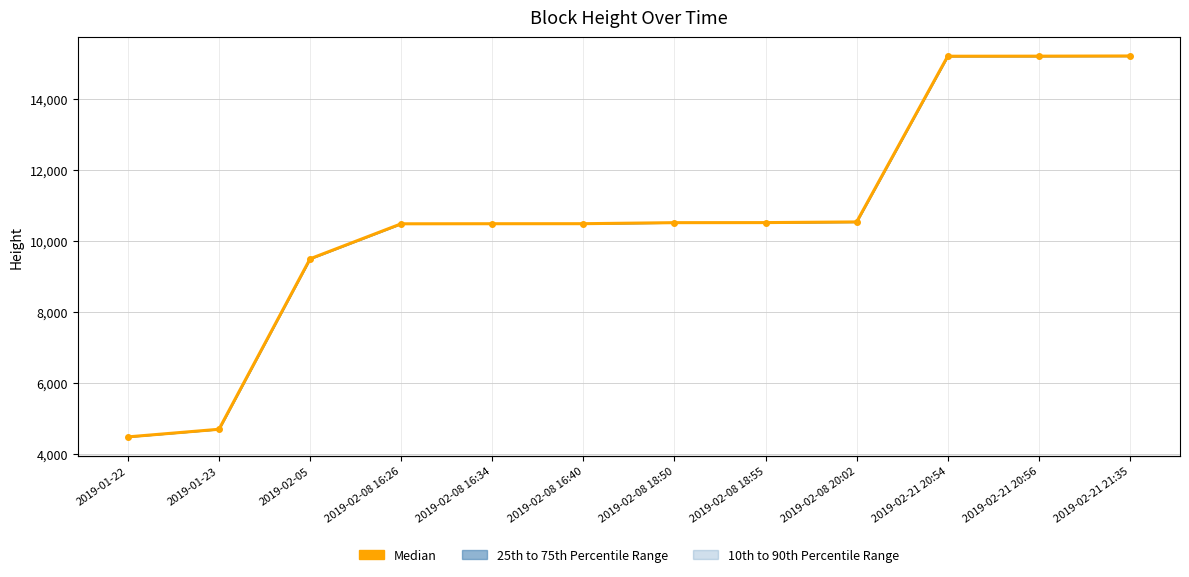

What is the maximum value shown in the chart?

15216